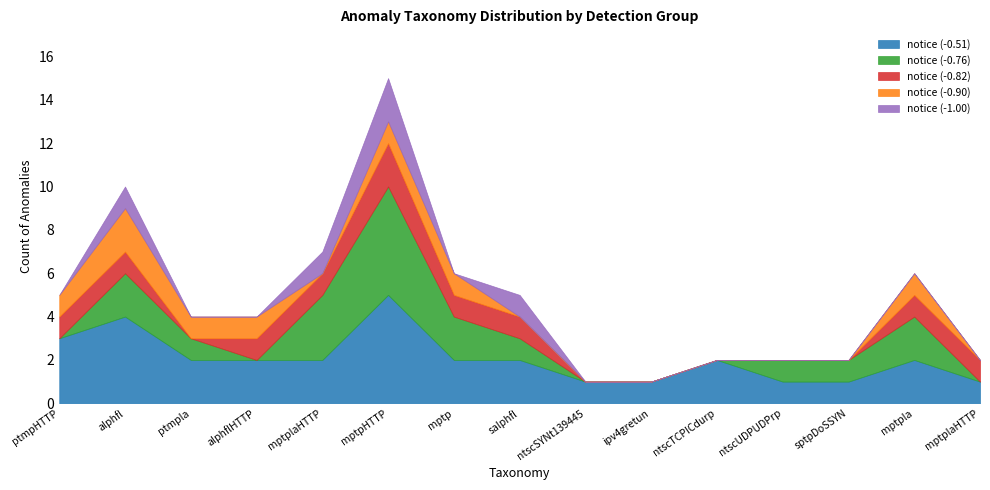

What is the value of the notice (-0.82) point at the 2nd from the left?

1